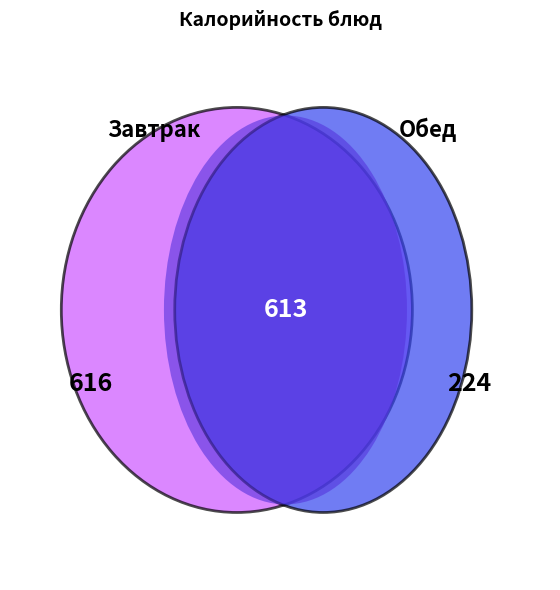

To the nearest percent, what is the difference between the largest and smallest slice percentages?

23%